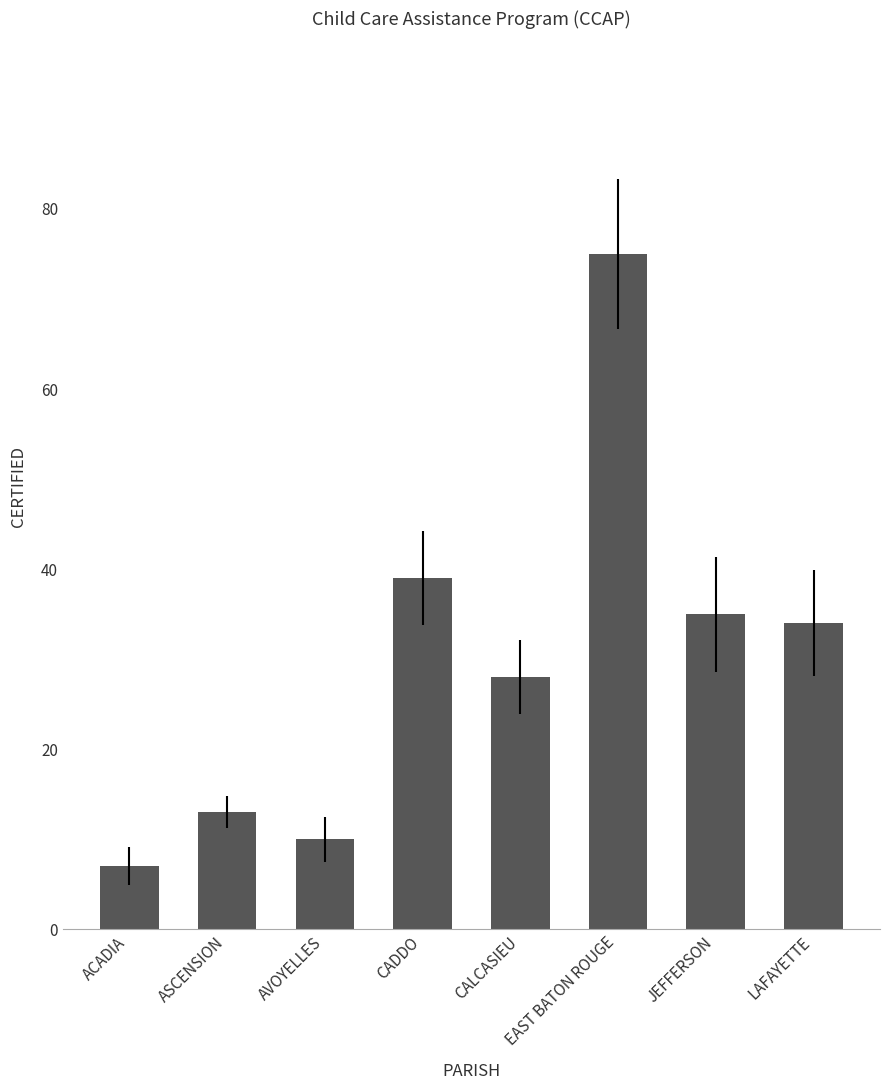

What is the sum of the values at ASCENSION and EAST BATON ROUGE?

88